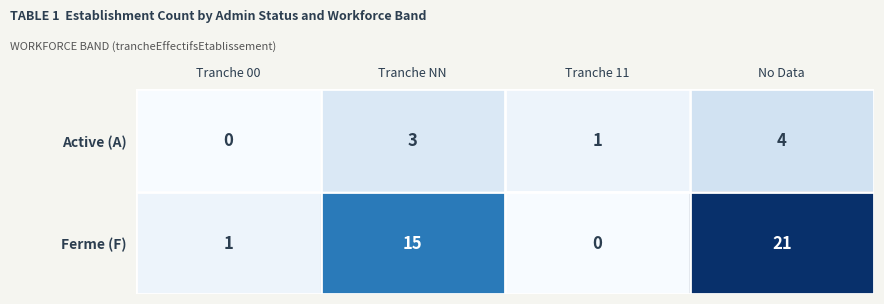

Which category has the highest value across all series?

No Data